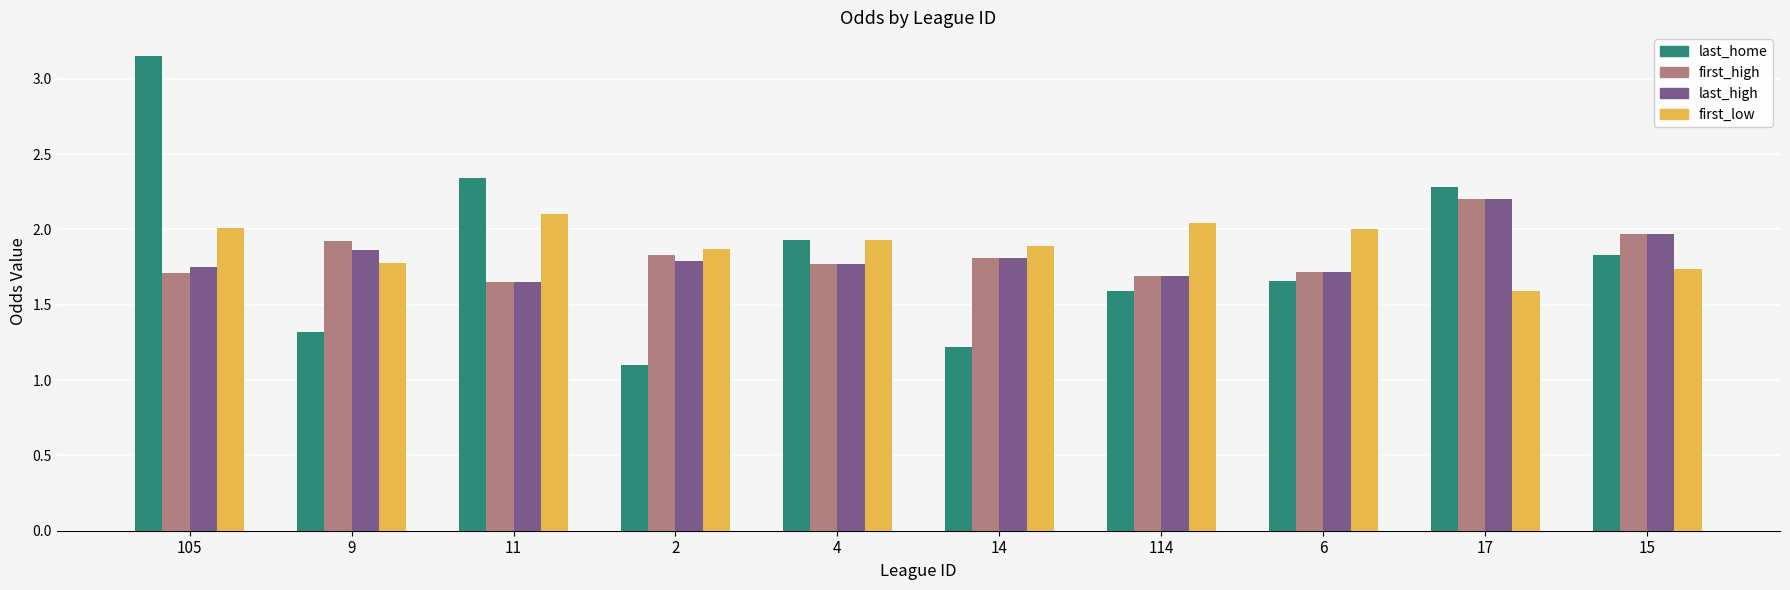

At how many categories does at least one series exceed 1?

10